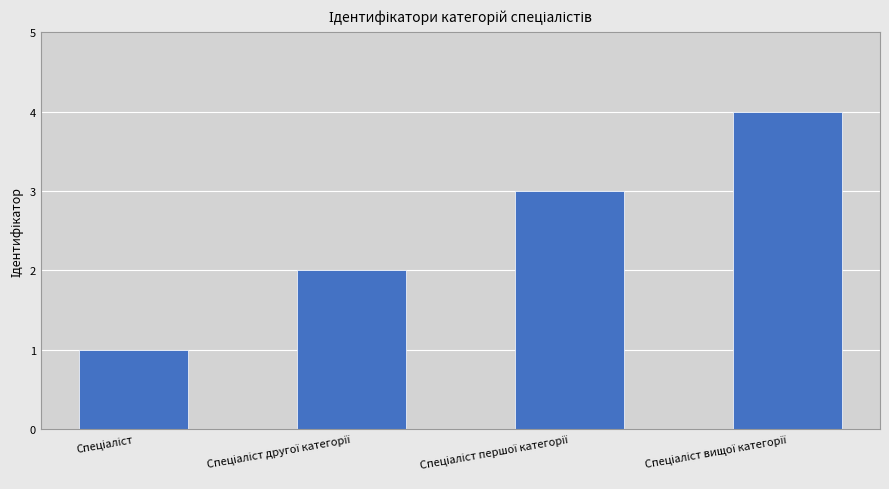

Reading left to right, list all the values displayed in this chart.

1	2	3	4